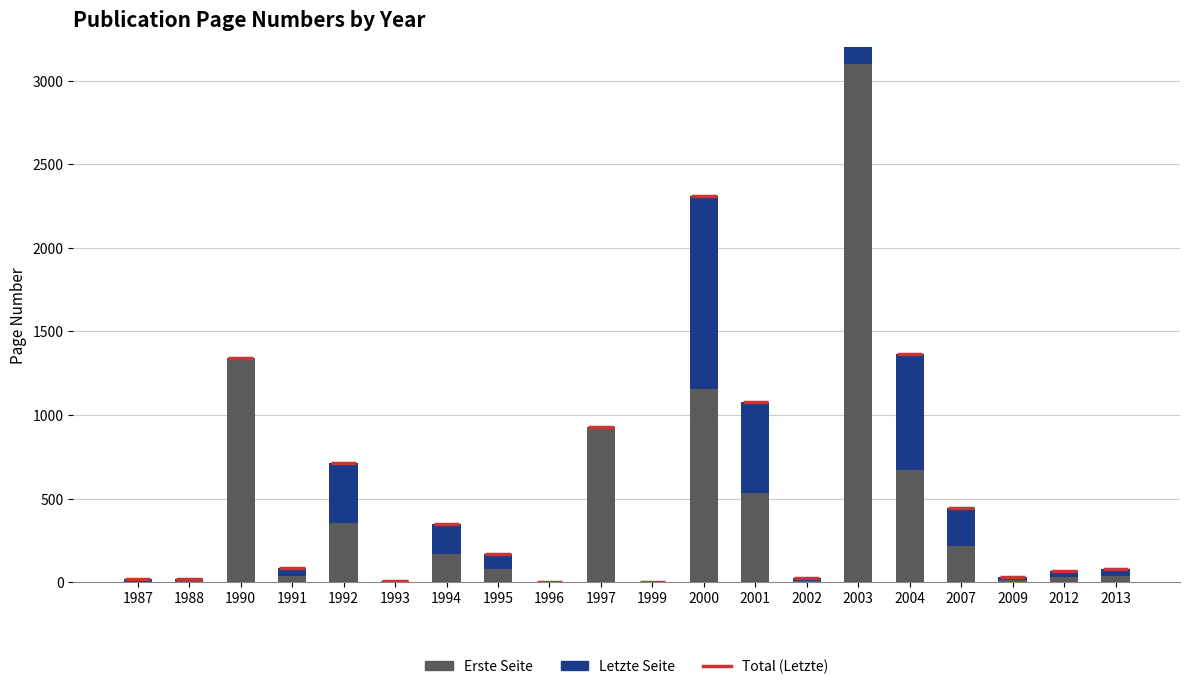

Which label corresponds to the largest value in the chart?

2003